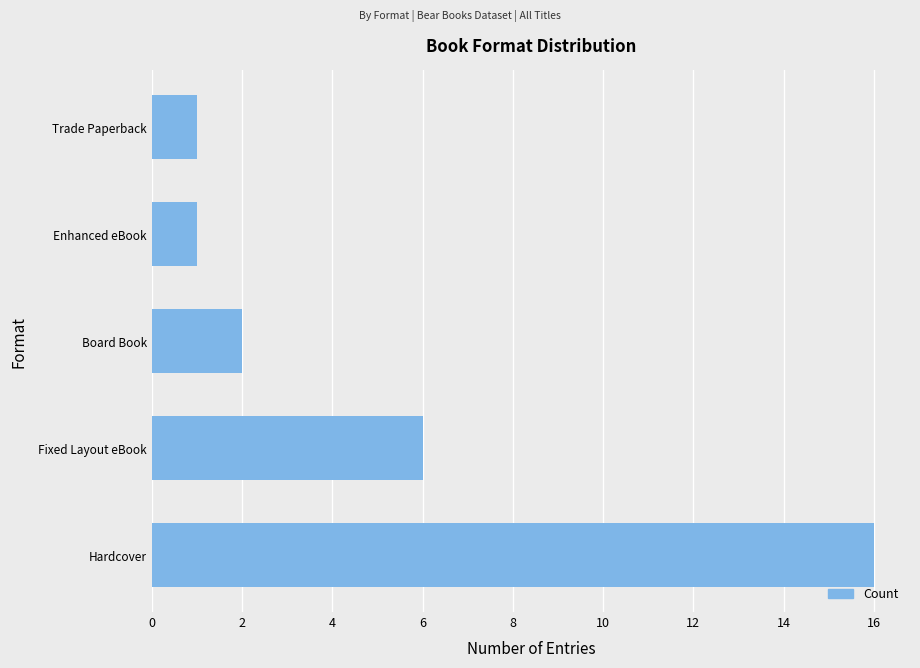

What is the difference between the values at Fixed Layout eBook and Board Book?

4